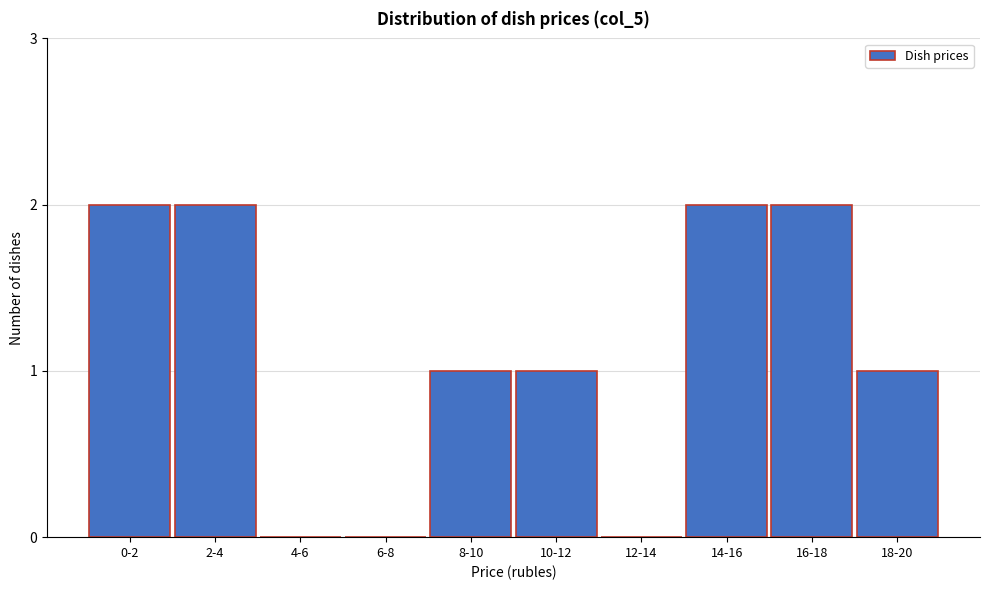

Reading right to left, what are all the values shown in this chart?

18-20=1	16-18=2	14-16=2	12-14=0	10-12=1	8-10=1	6-8=0	4-6=0	2-4=2	0-2=2